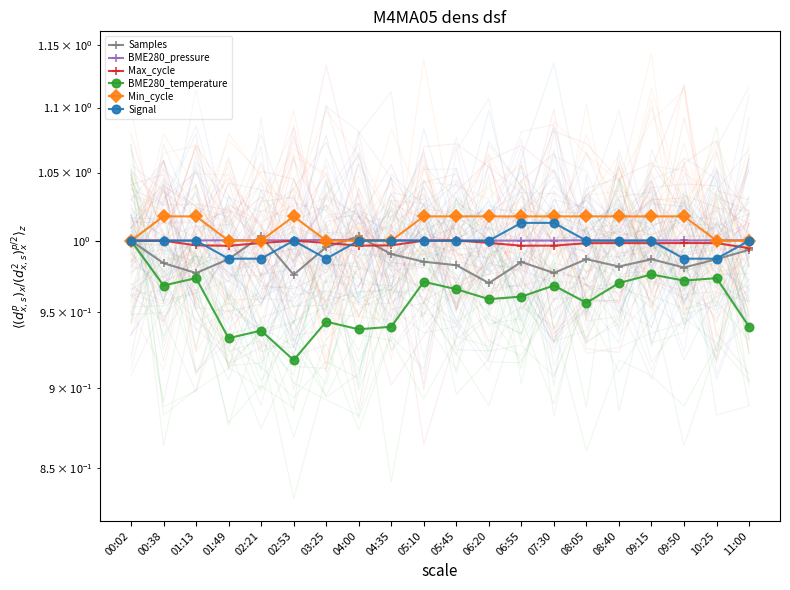

The Min_cycle series shows 1.0 at 00:38. True or false?

True